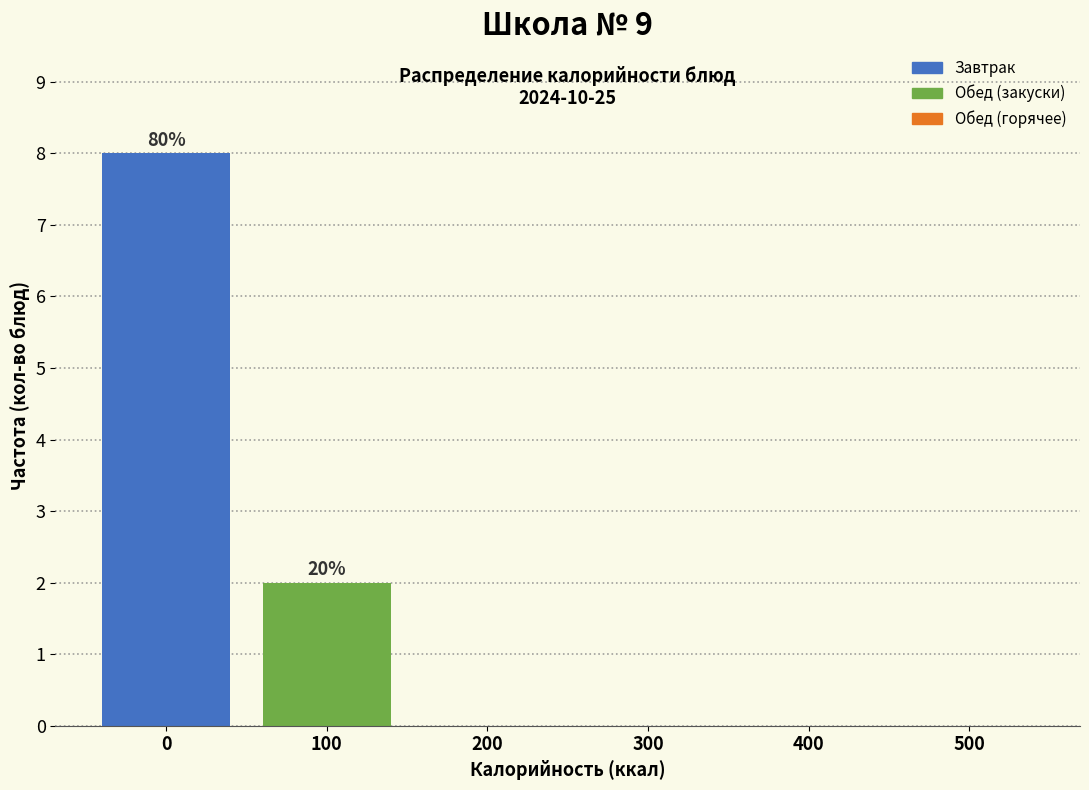

Reading left to right, transcribe all the data shown in this chart.

0=8	100=2	200=0	300=0	400=0	500=0